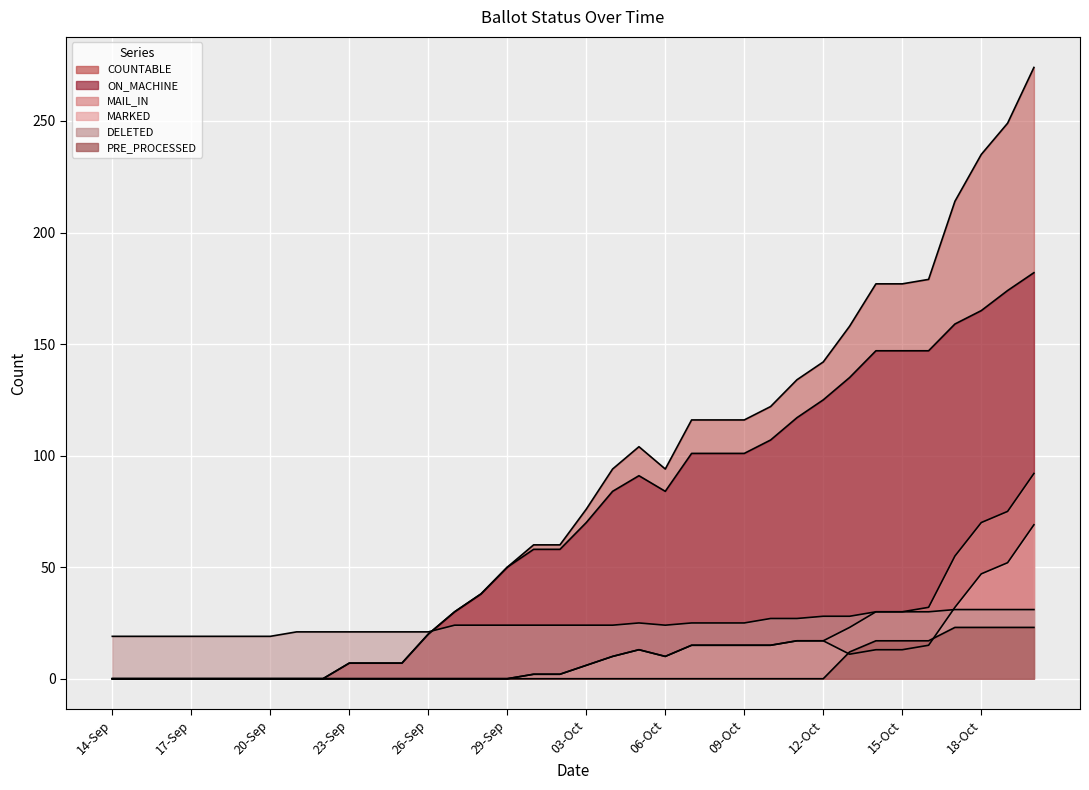

True or false: ON_MACHINE and MAIL_IN cross at least once.

False